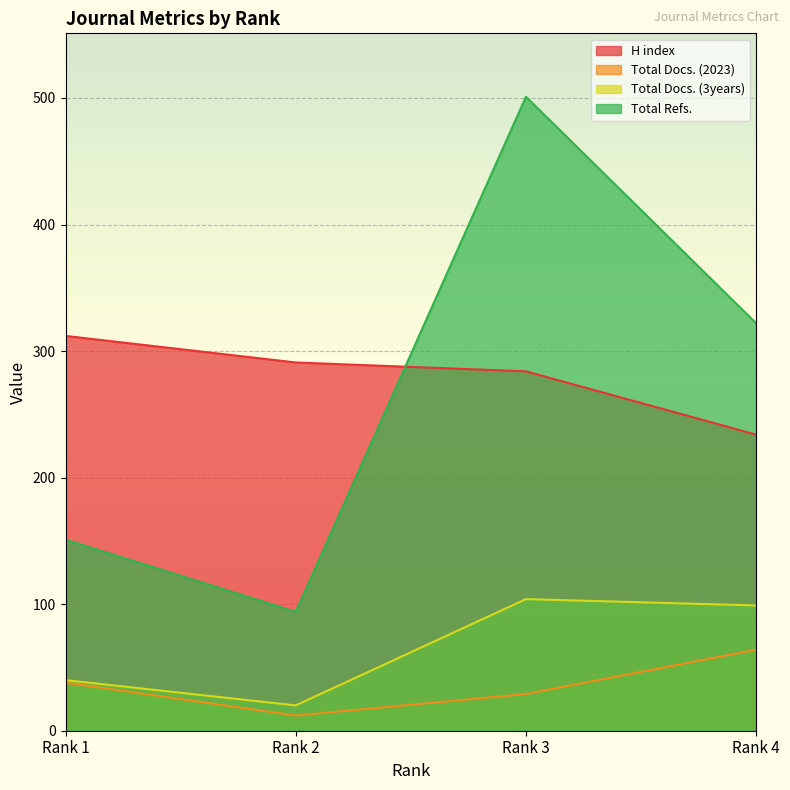

Rank the categories by H index value from lowest to highest.

Rank 4, Rank 3, Rank 2, Rank 1